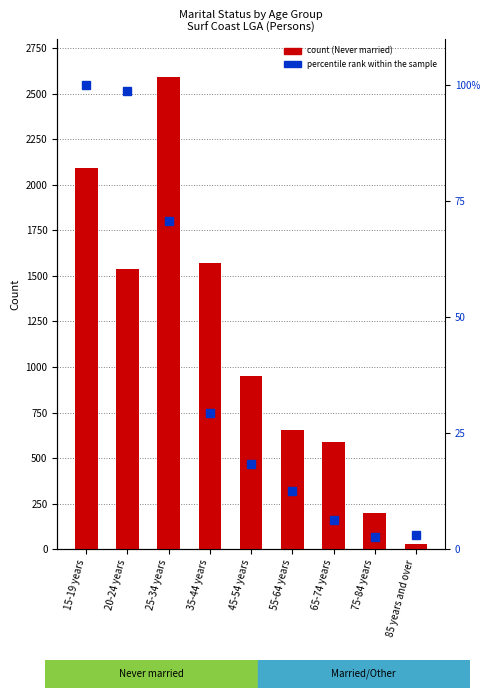

Is it true that Never married equals 1573.0 at 35-44 years?

True